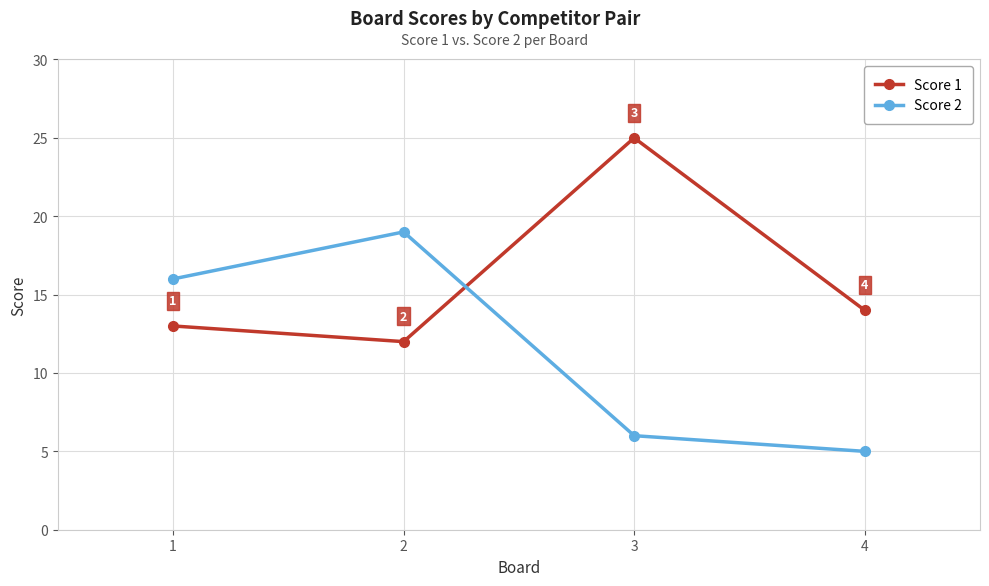

True or false: Score 2 has a value of 25 at 1.

False